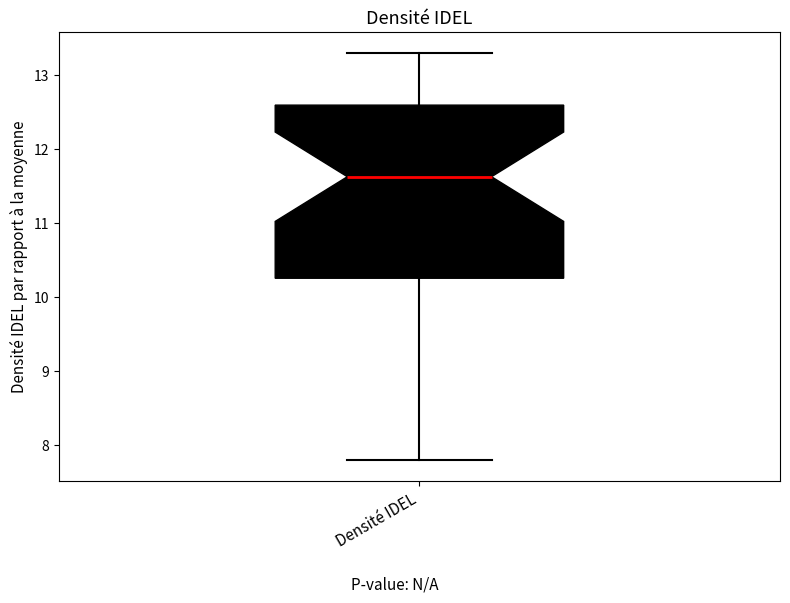

Transcribe this box plot: give where the median line is, the range the box spans, and where the two whiskers end, as read against the y-axis. The values are not printed on the chart, so give them approximately, as read against the axis.

median 11.6, box 10.3 to 12.6, whiskers 7.8 to 13.3